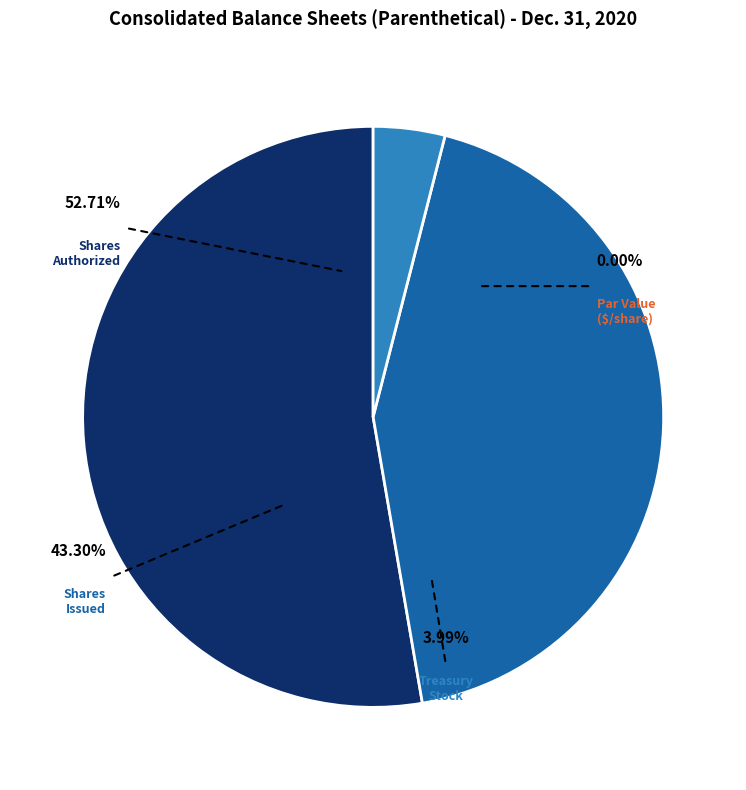

Which category has the biggest portion of the pie?

Capital stock, shares authorized (in shares)